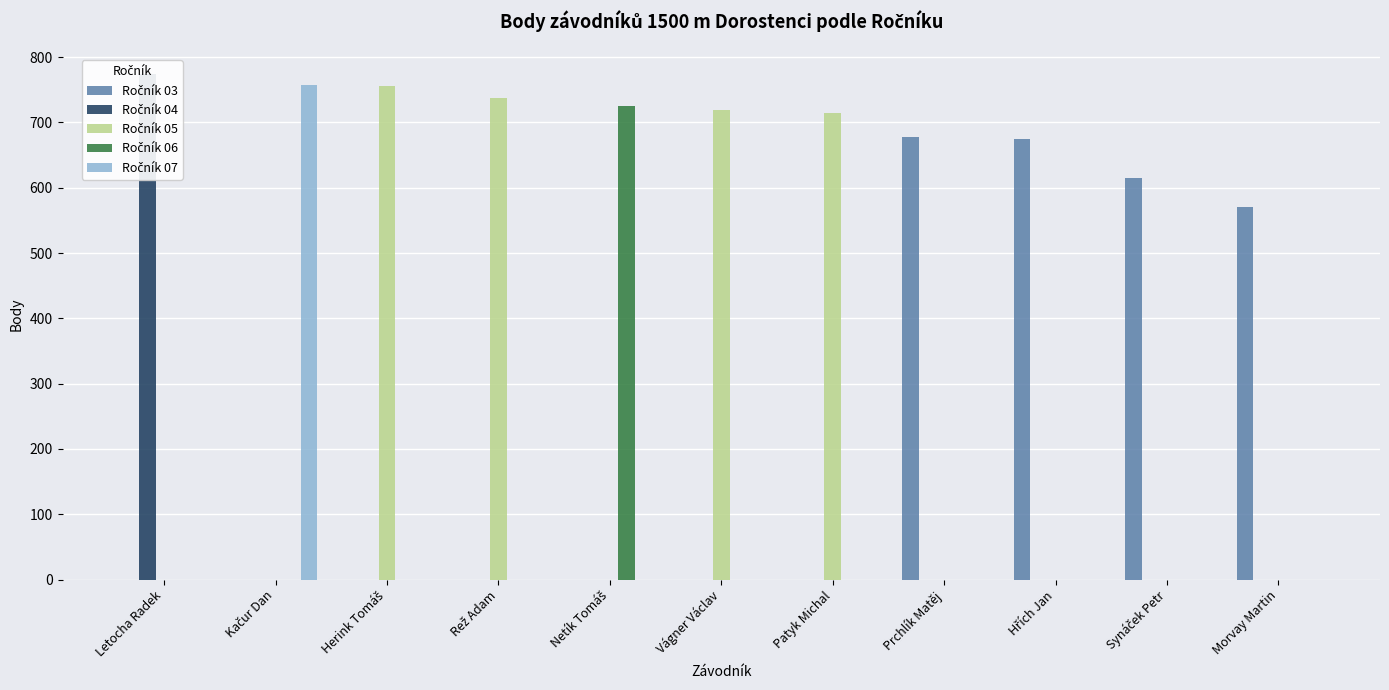

Reading right to left, what are all the values shown in this chart?

Ročník 03: 570	615	674	677	0	0	0	0	0	0	0
Ročník 04: 0	0	0	0	0	0	0	0	0	0	774
Ročník 05: 0	0	0	0	714	719	0	737	755	0	0
Ročník 06: 0	0	0	0	0	0	725	0	0	0	0
Ročník 07: 0	0	0	0	0	0	0	0	0	758	0